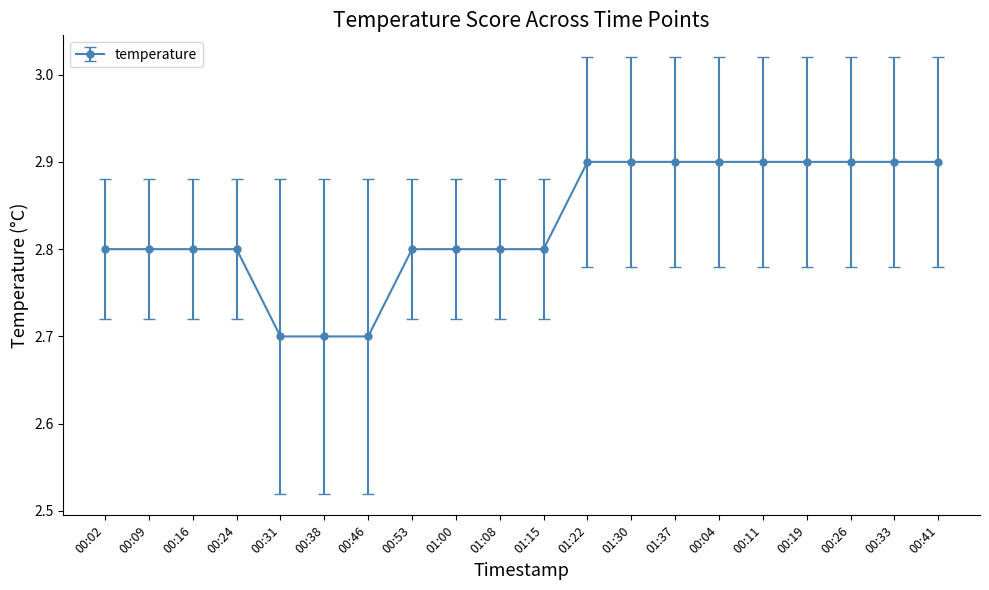

Count the values in the range 2 to 3.

20